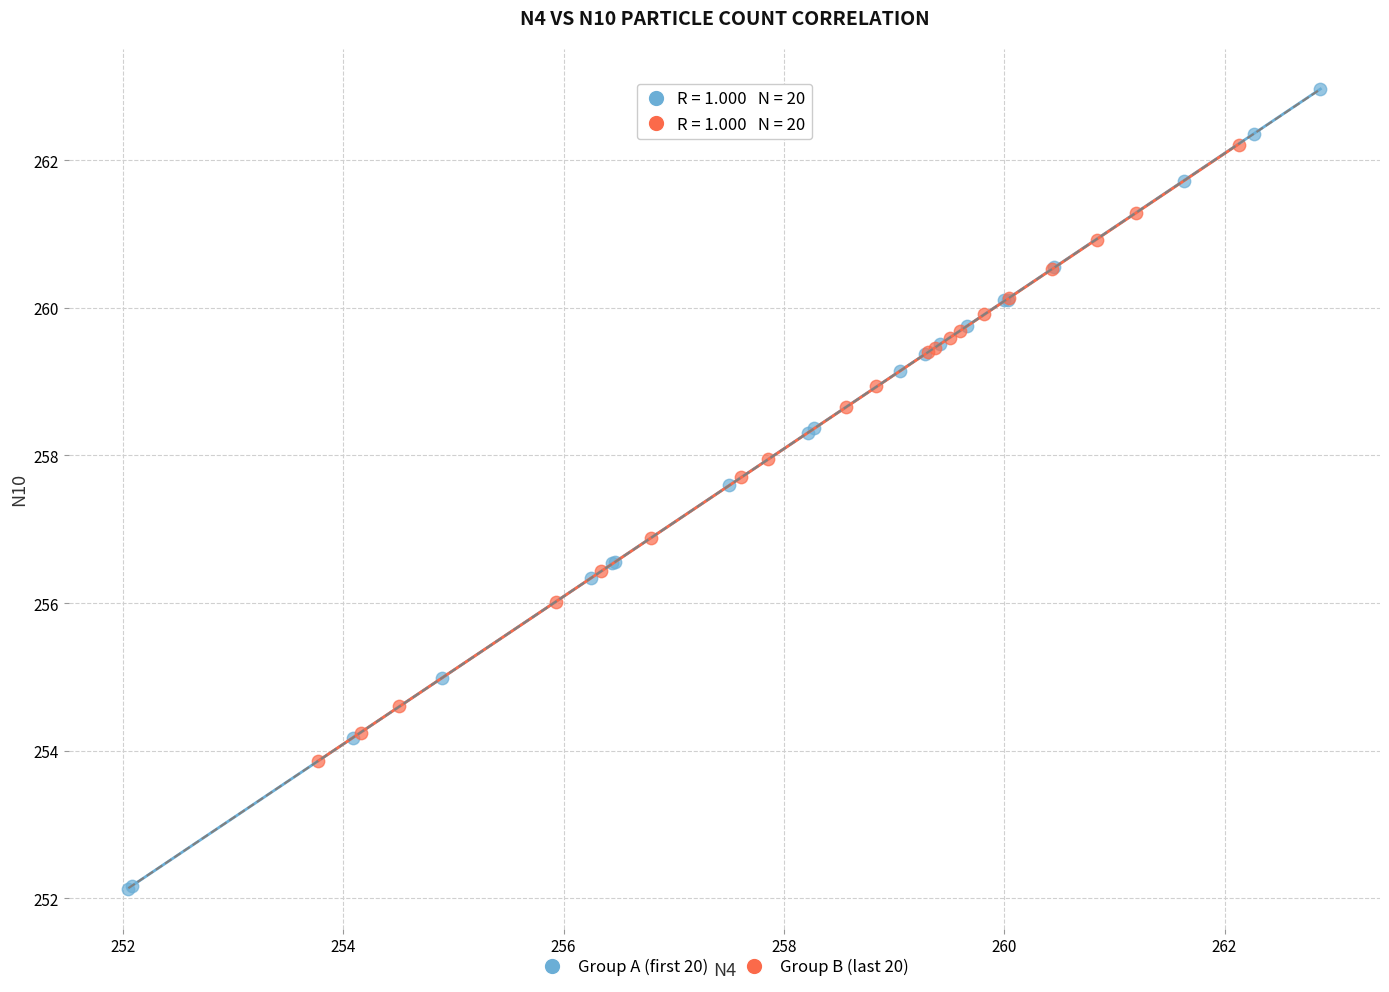

Which series has the widest spread of Y values?

Group A (first 20)